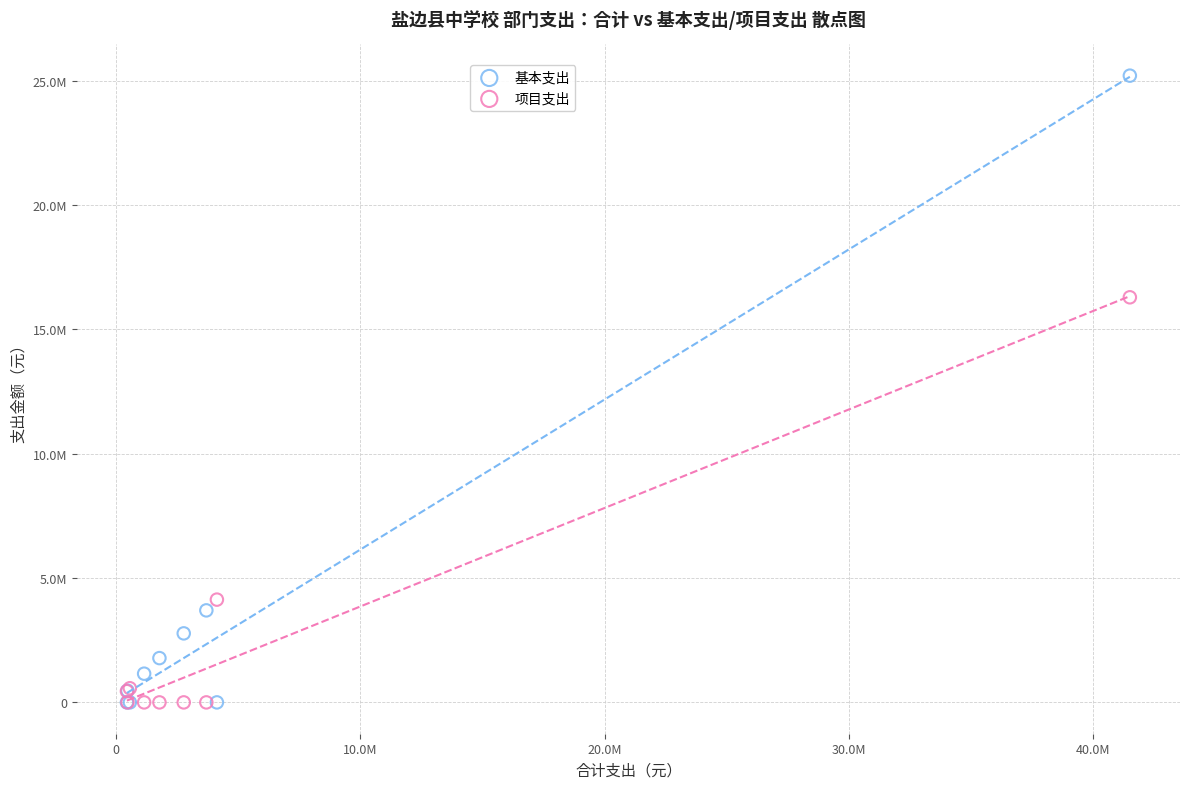

What are all the series names shown in the legend?

基本支出, 项目支出